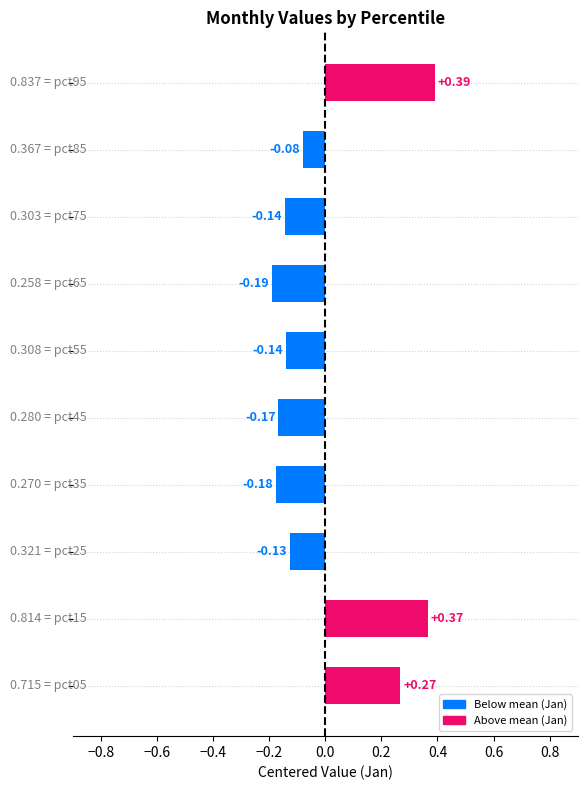

What is the difference between the second highest and minimum values?

0.6